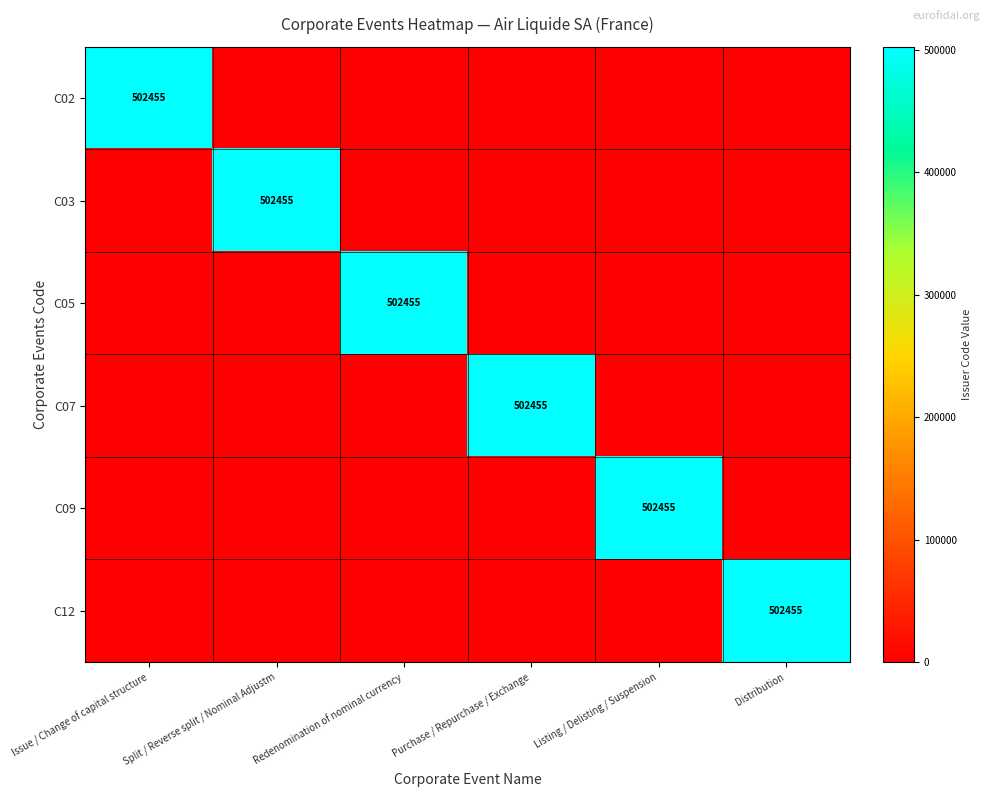

Is it true that C09 equals 213058 at Listing / Delisting / Suspension?

False